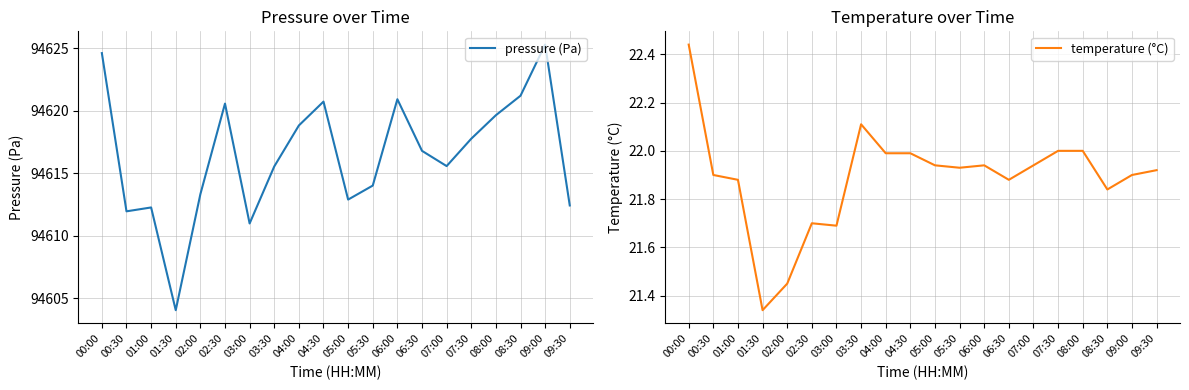

At which label does pressure (Pa) first exceed 94616?

00:00